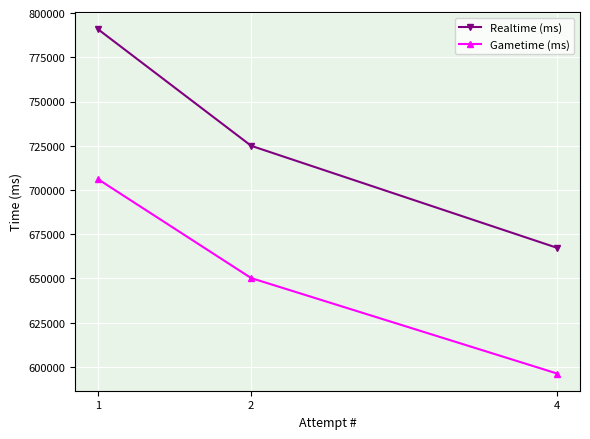

True or false: Gametime (ms) has a value of 706011 at 1.

True